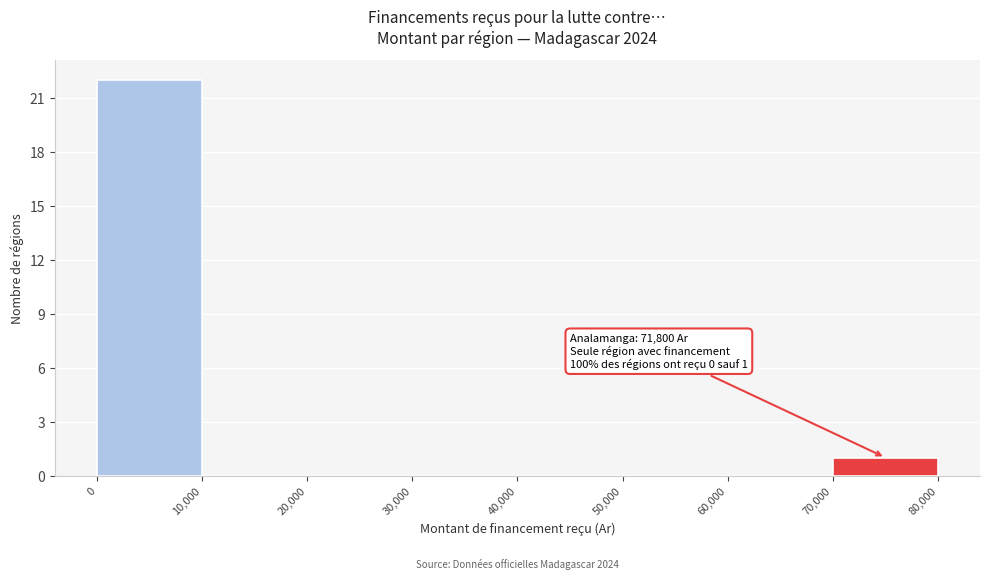

Over which range of the x-axis is the bar tallest?

0 to 10,000